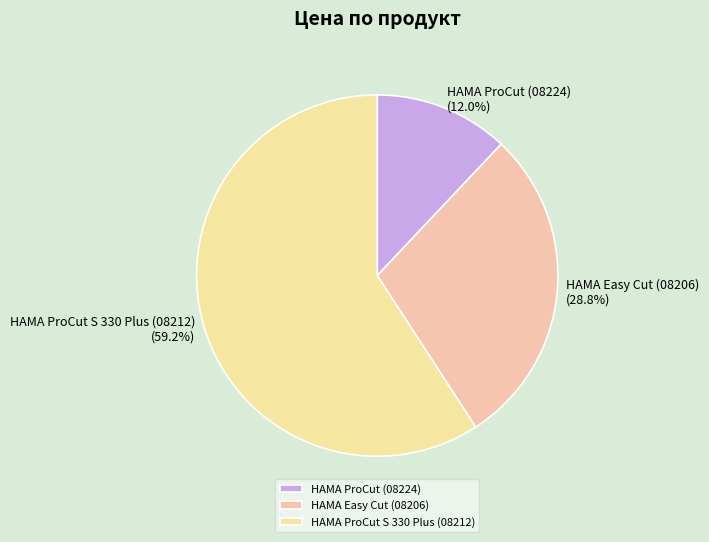

Which slice represents more than half of the pie?

HAMA ProCut S 330 Plus (08212)